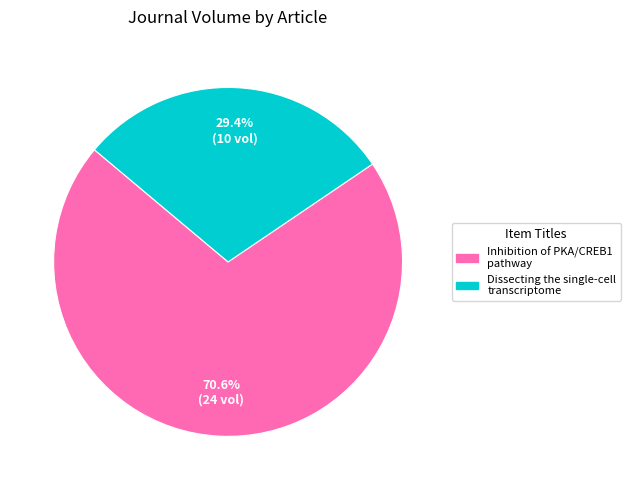

Is the sum of Inhibition of PKA/CREB1 pathway and Dissecting the single-cell transcriptome greater than half?

Yes